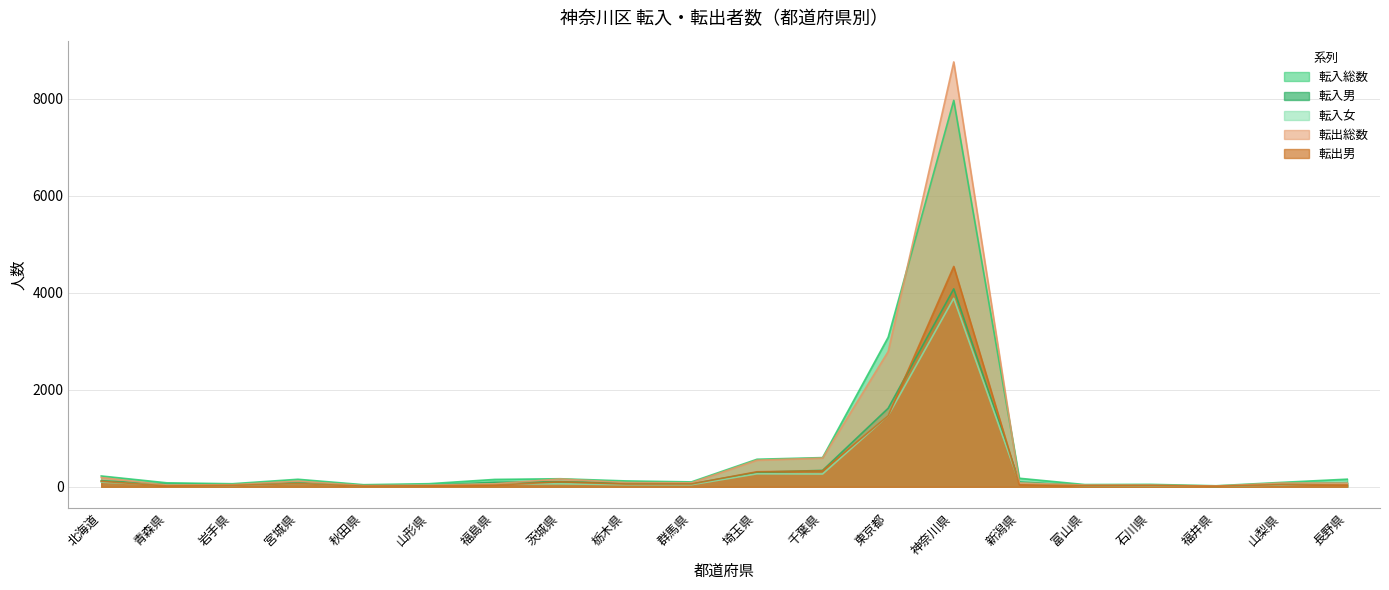

List the series in order of their peak value, lowest first.

転入女, 転入男, 転出男, 転入総数, 転出総数